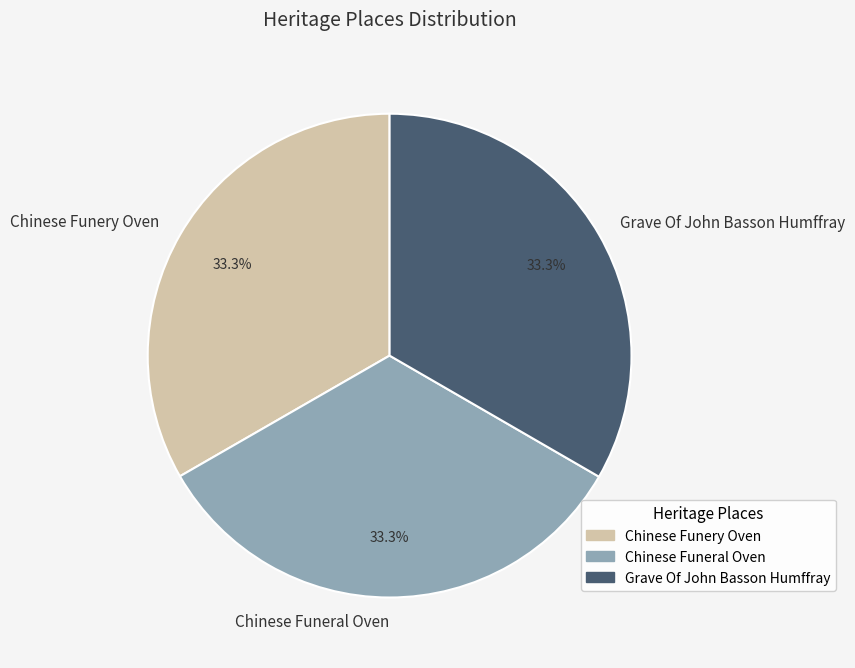

How many segments does this pie chart have?

3